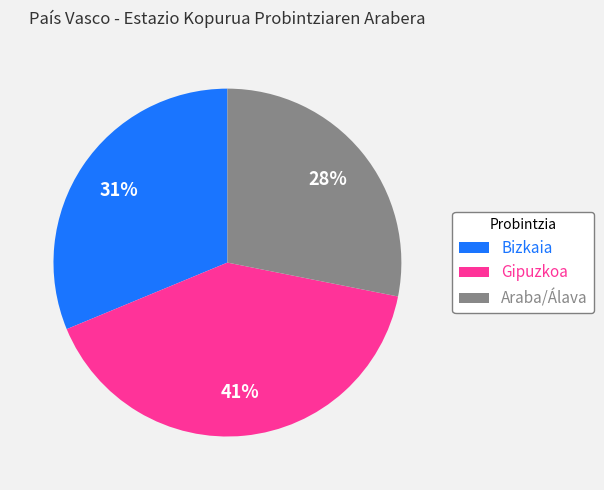

To the nearest percent, what percentage of the pie is Bizkaia?

31%